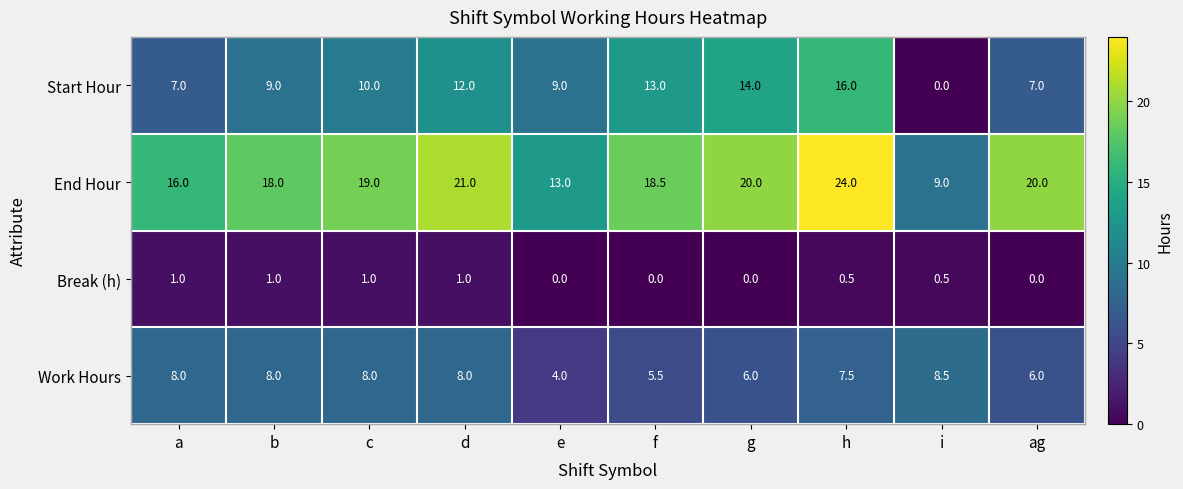

How many data points does each series have?

10